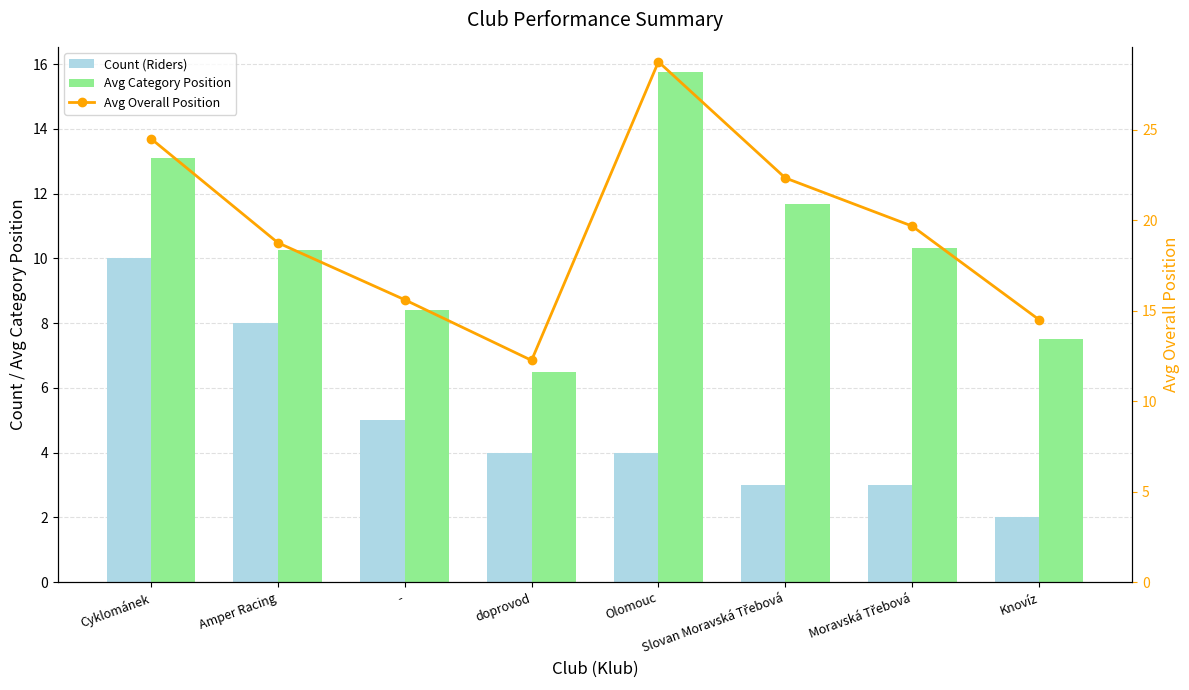

How many values in the Avg Overall Position series are below 19?

4